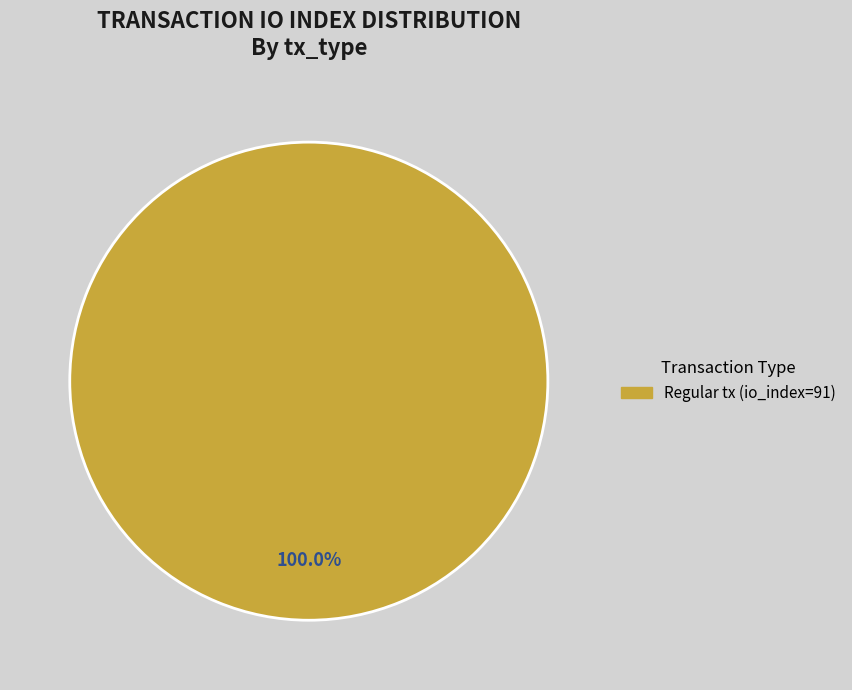

Count the number of slices in the pie.

1